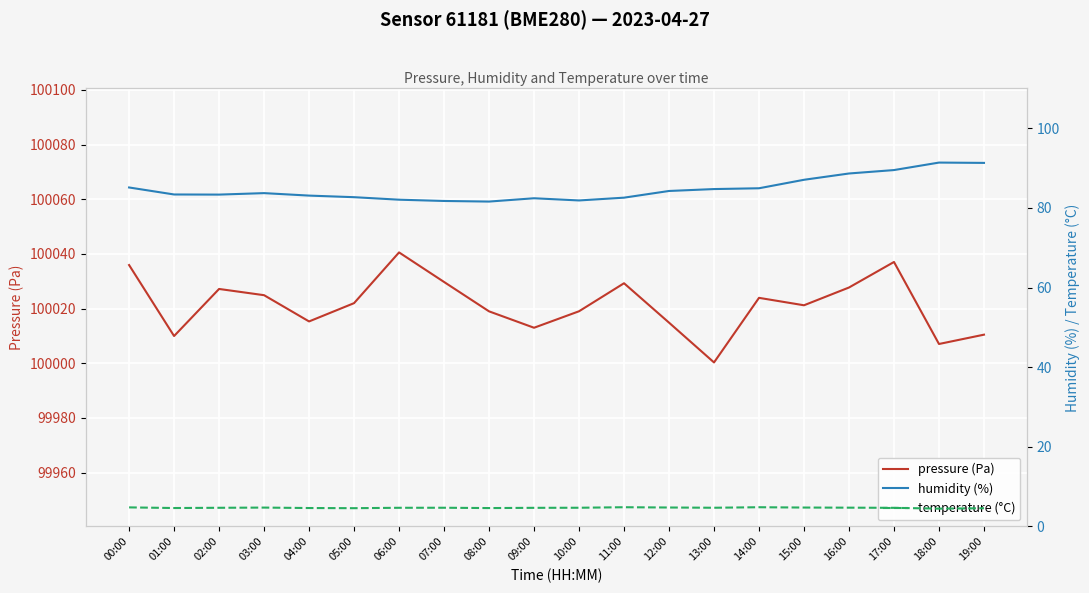

At which label does pressure (Pa) reach its peak?

06:00